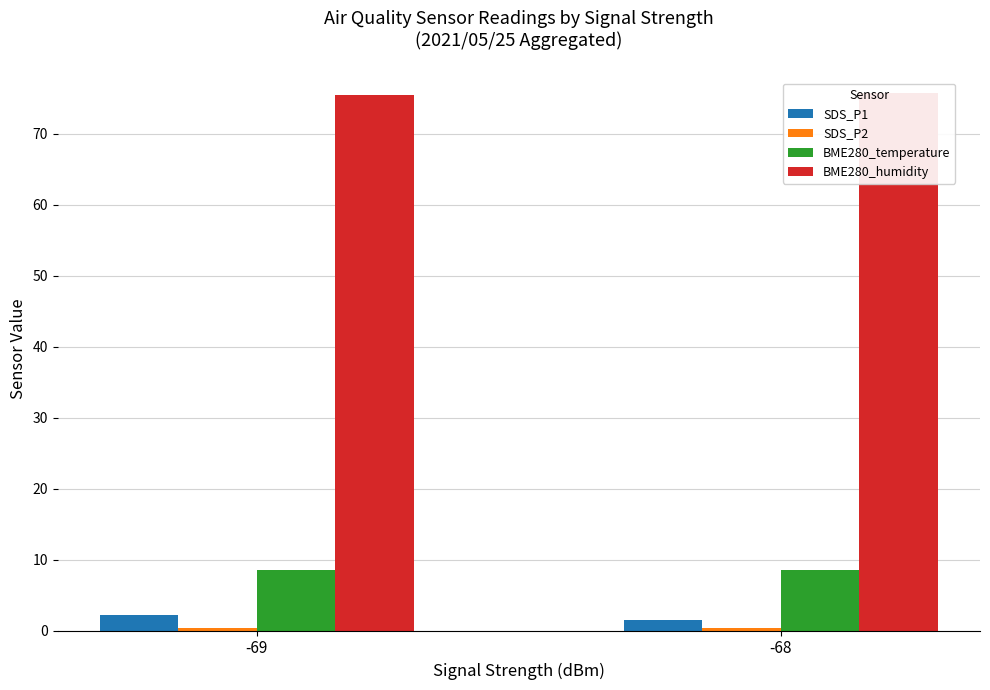

Count the number of categories in the chart.

2